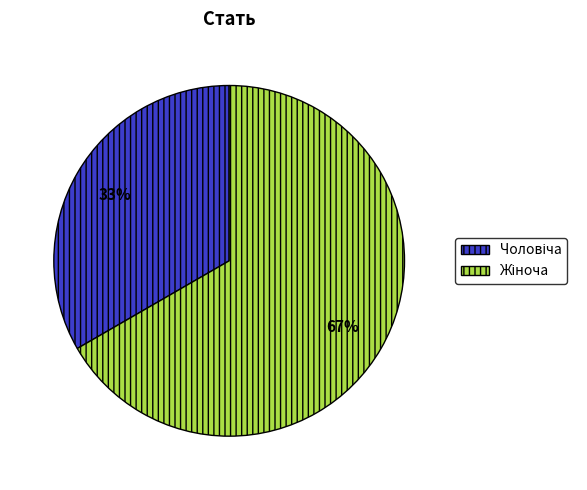

Does any single category account for the majority?

Yes